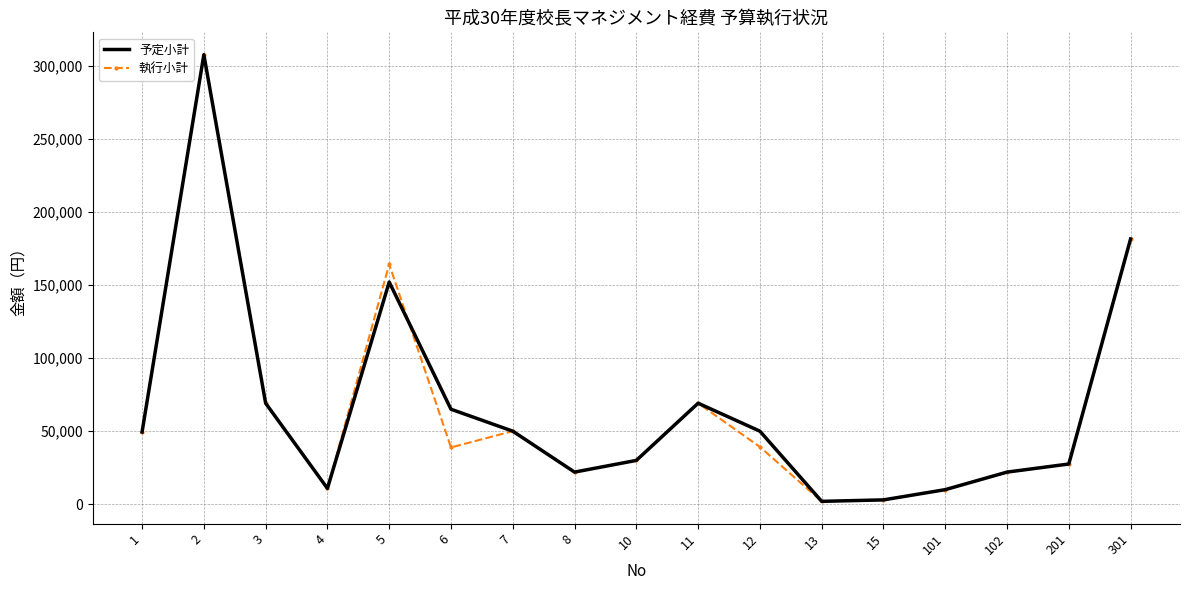

Is the value of 予定小計 at 102 greater than the value of 執行小計 at 301?

No